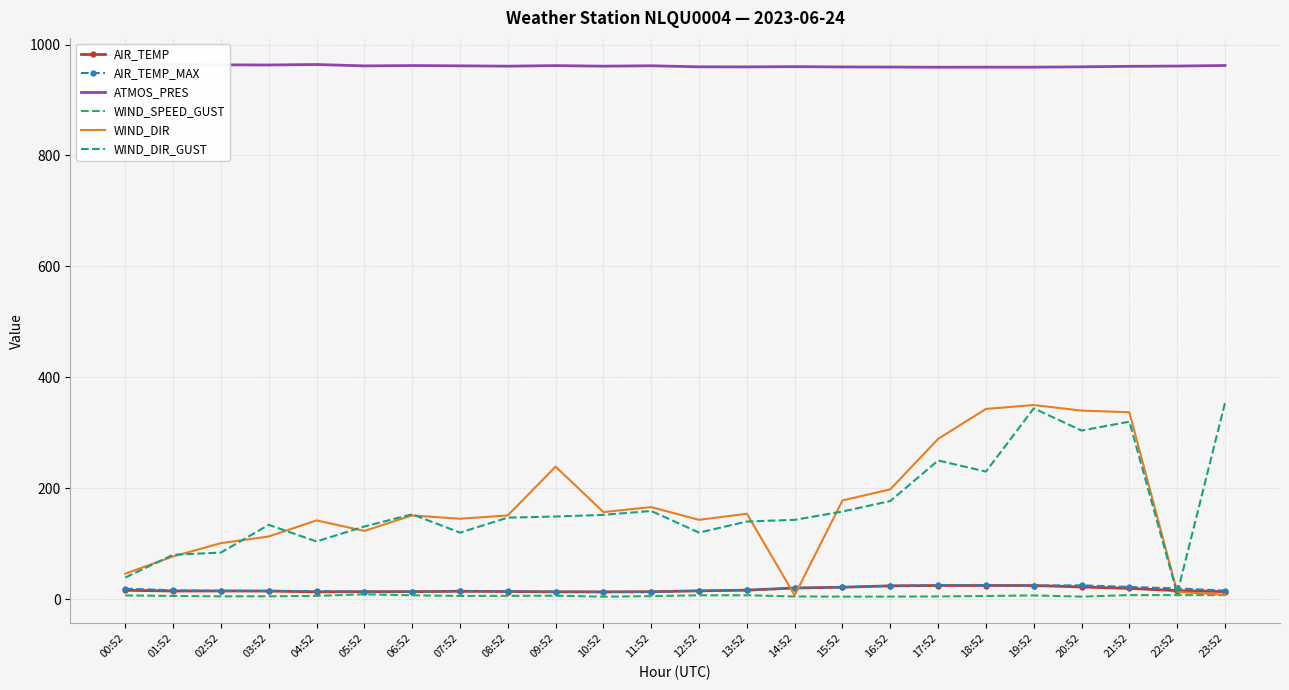

The WIND_DIR series shows 36.8 at 01:52. True or false?

False